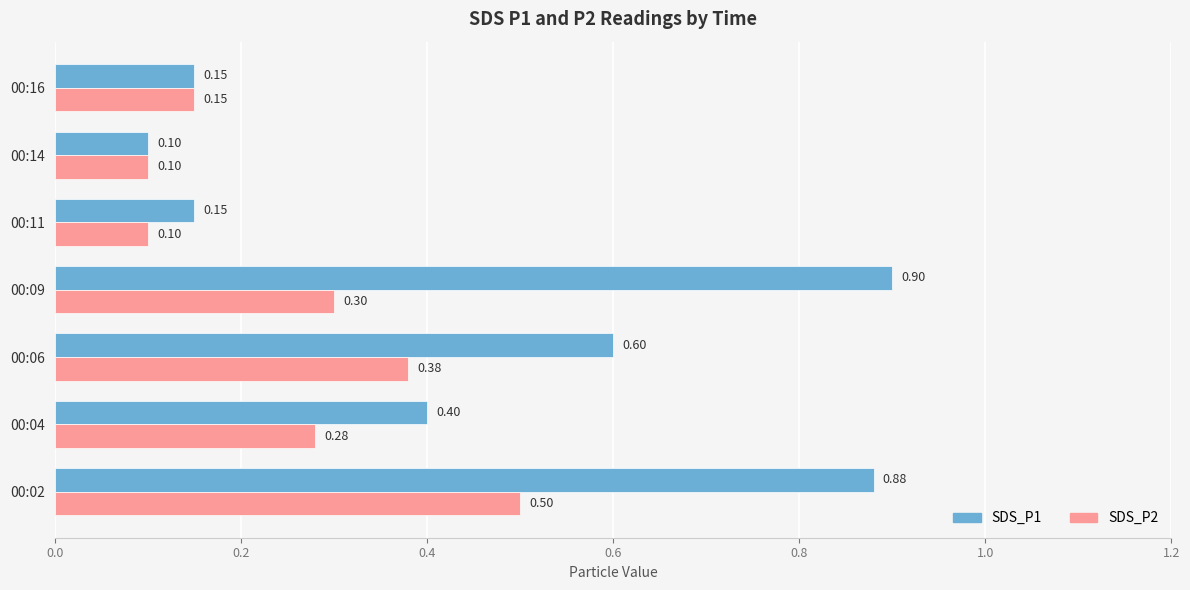

At how many categories does at least one series exceed 0?

7